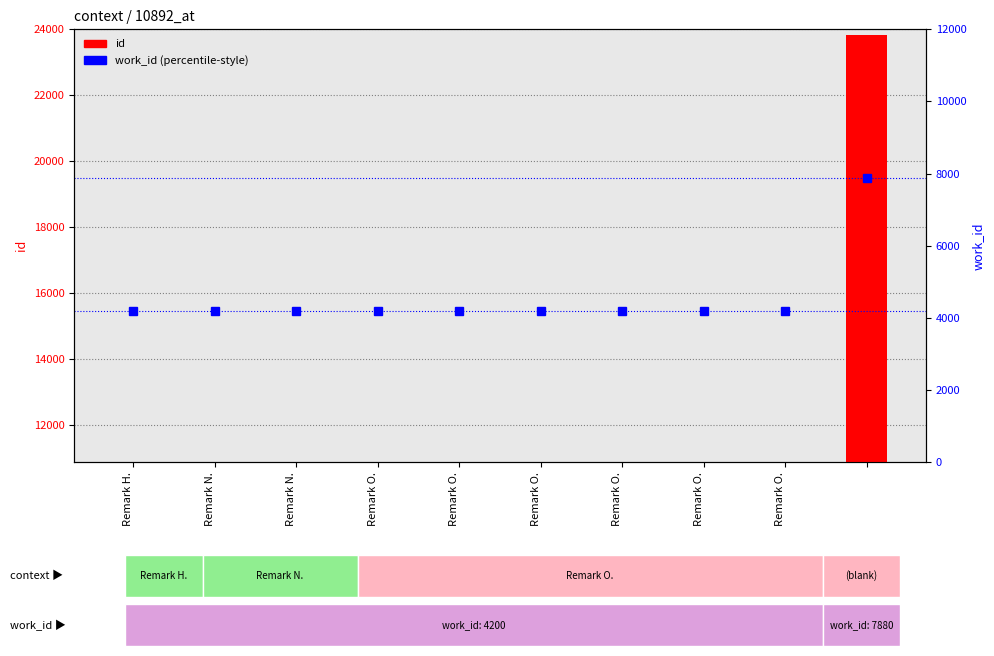

What is the difference between the second highest and second lowest values in the id series?

8